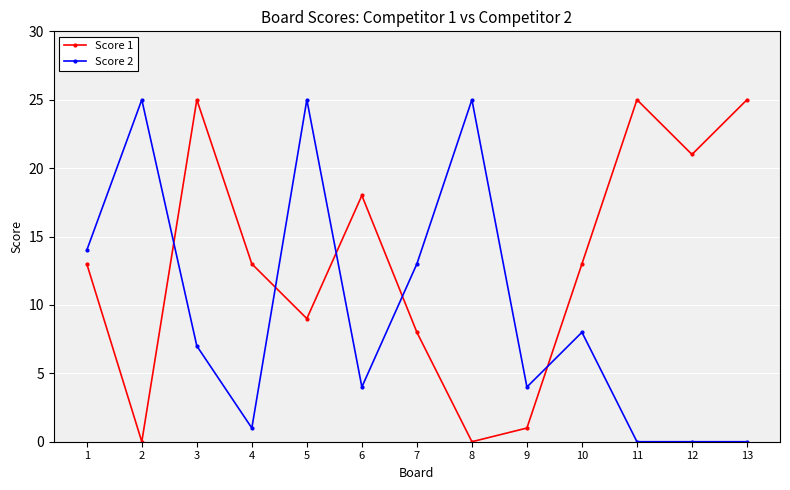

Reading left to right, transcribe all the data shown in this chart.

Score 1: 13	0	25	13	9	18	8	0	1	13	25	21	25
Score 2: 14	25	7	1	25	4	13	25	4	8	0	0	0